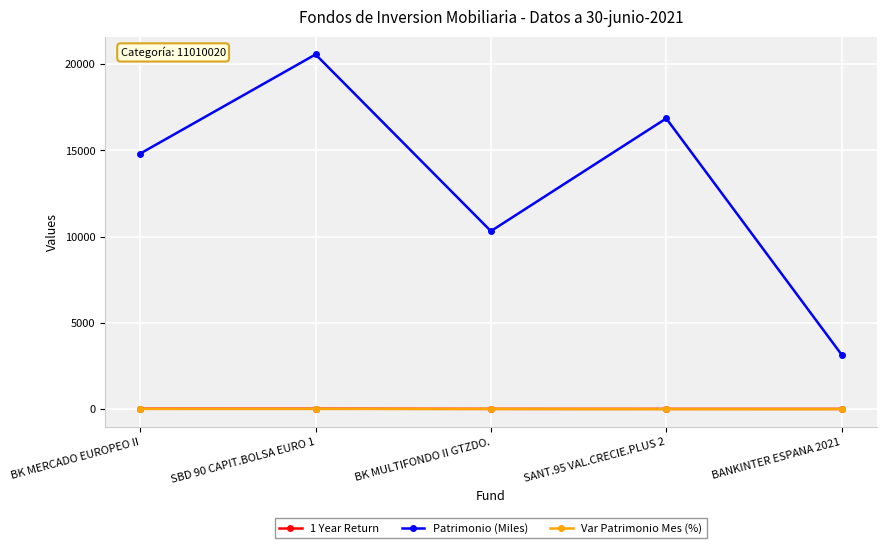

Where is the first local minimum for Patrimonio (Miles)?

BK MULTIFONDO II GTZDO.